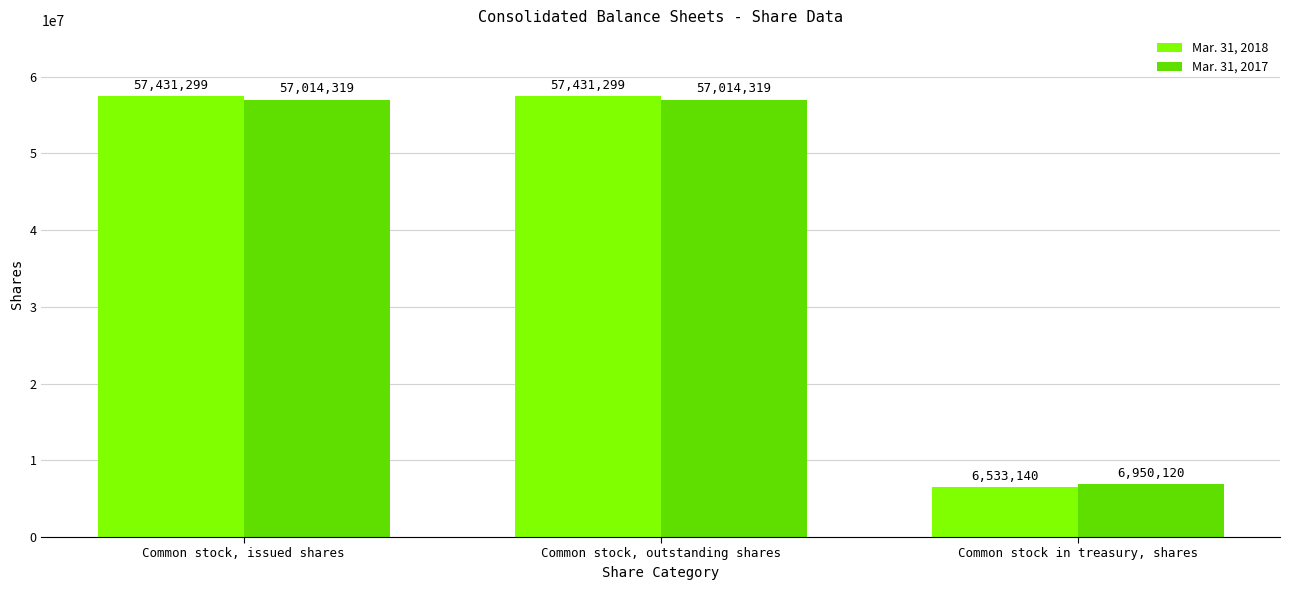

What is the label of the 3rd bar from the right?

Common stock, issued shares